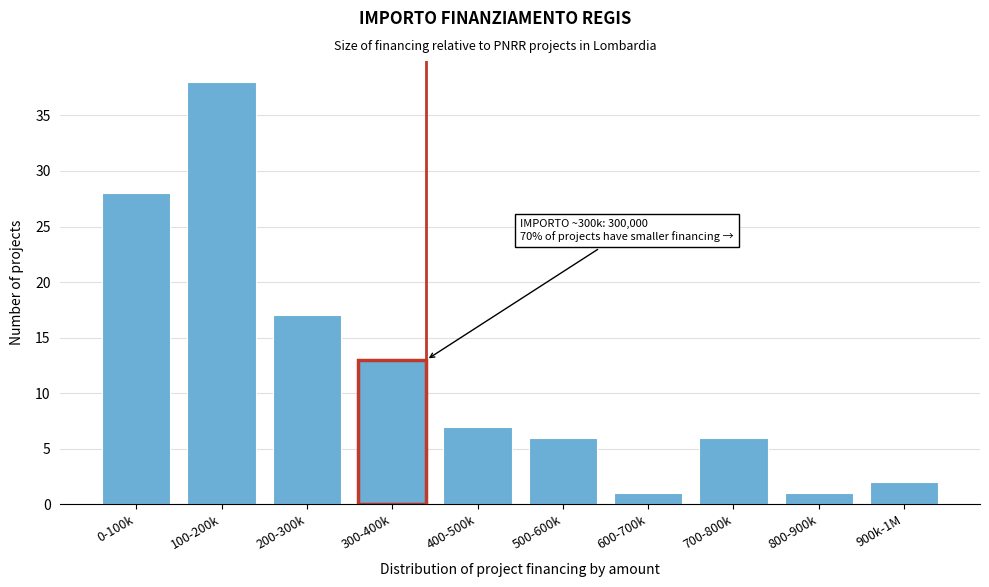

Reading left to right, transcribe all the data shown in this chart.

28	38	17	13	7	6	1	6	1	2